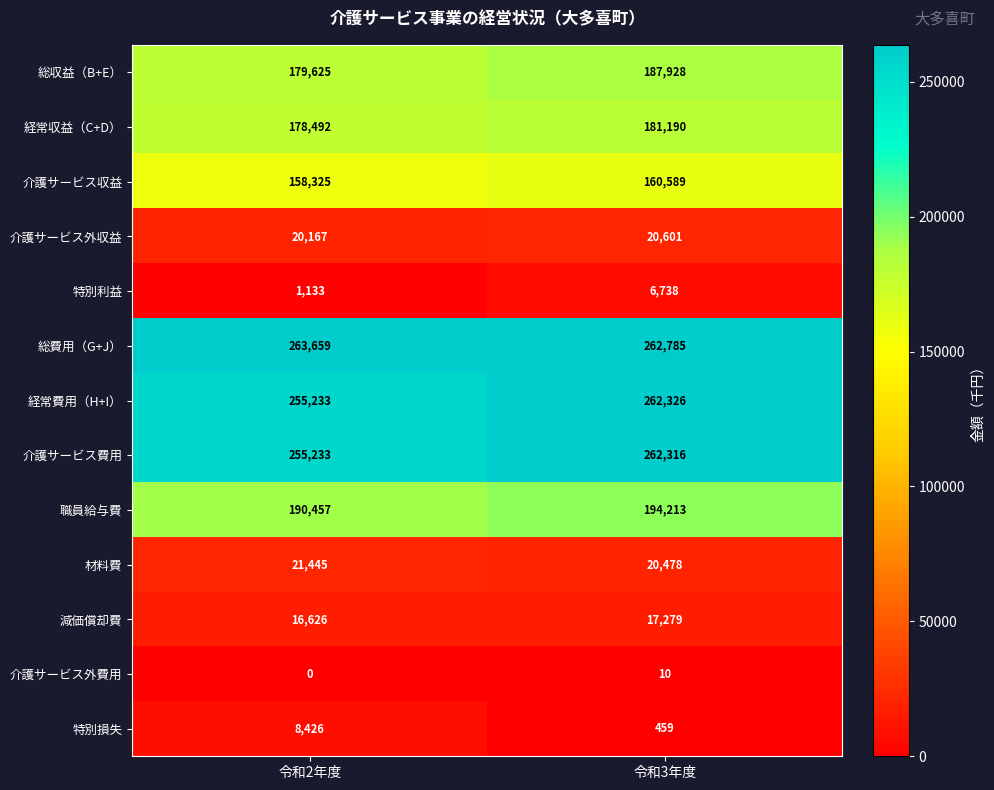

What is the difference between the highest and lowest values at 令和3年度?

262775